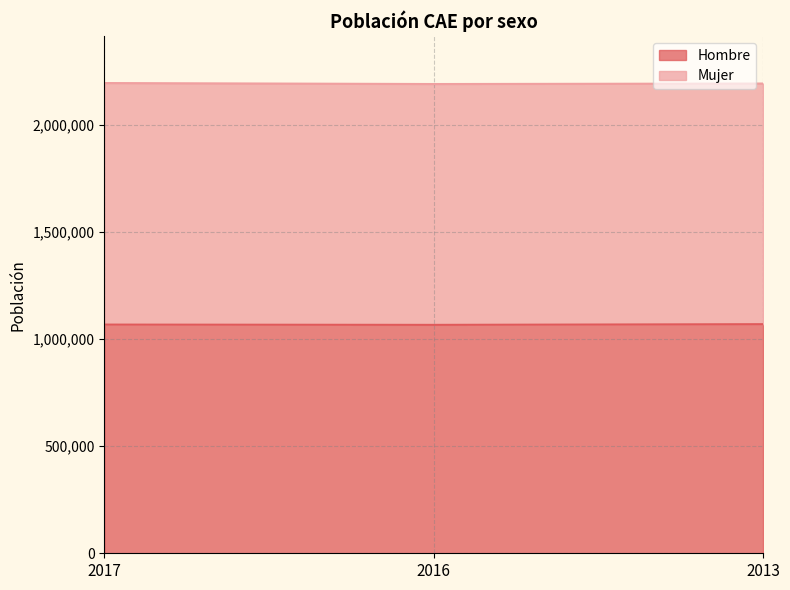

What is the change in value from 2017 to 2013?

+1928